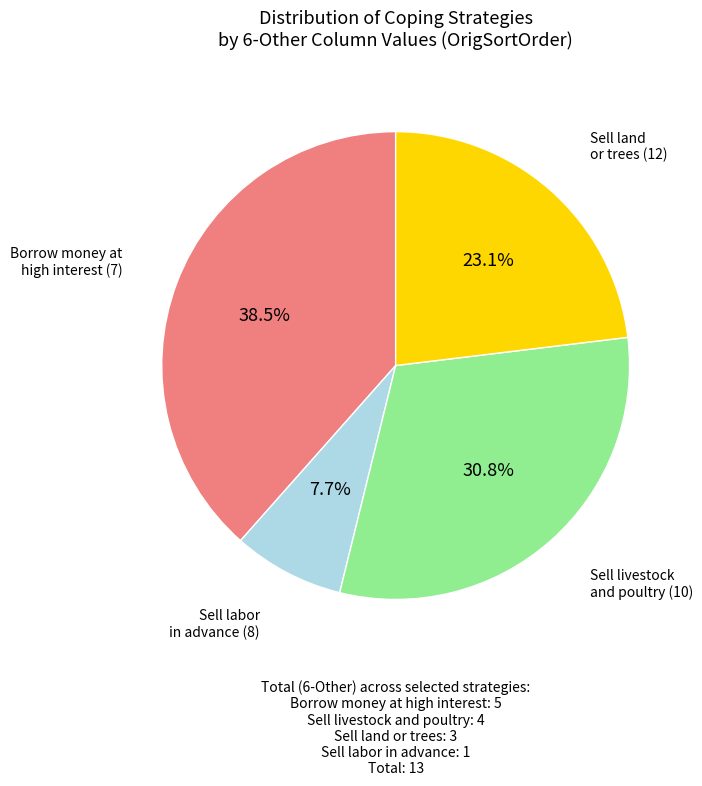

Is there any slice that represents more than half of the pie?

No